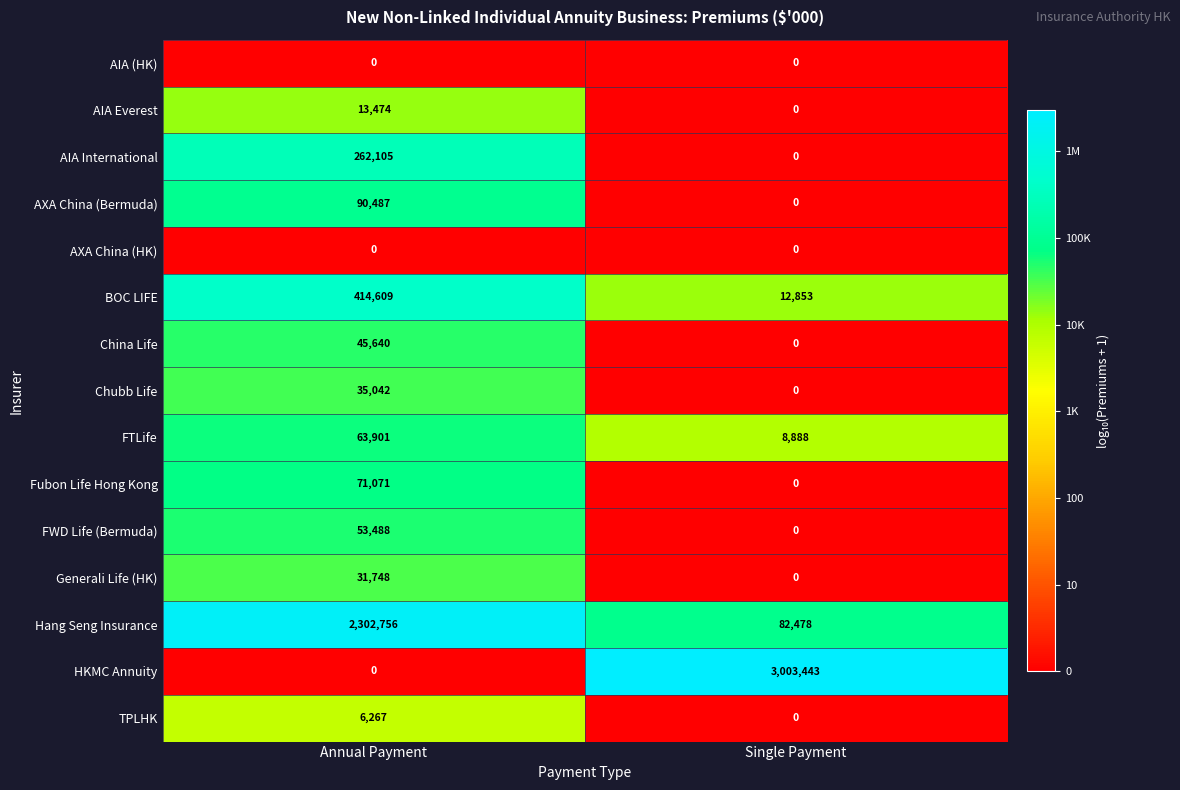

What is the sum of the Generali Life (HK) values at Single Payment and Annual Payment?

31748